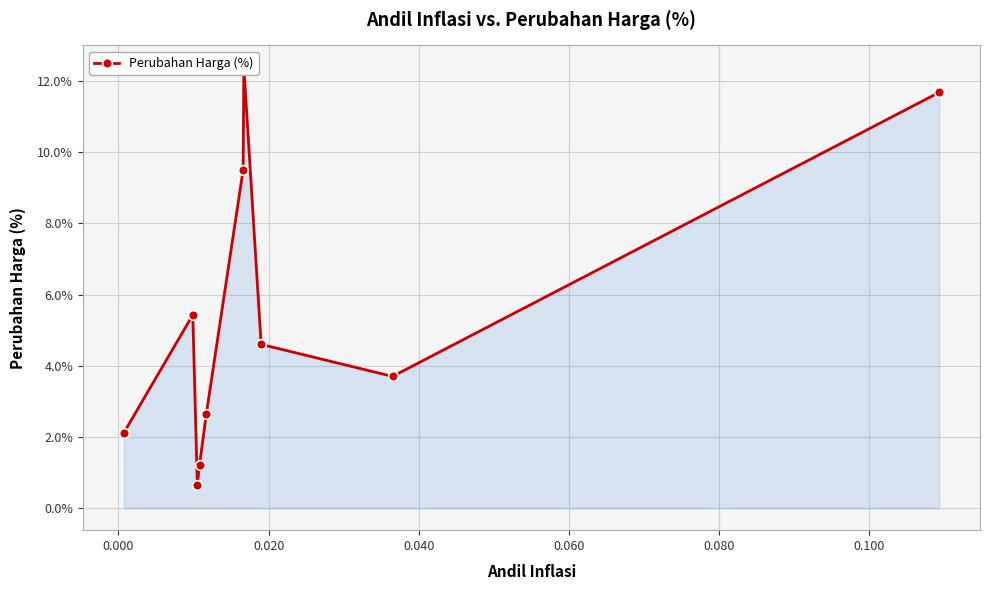

What is the value of the 5th point from the left?

2.6